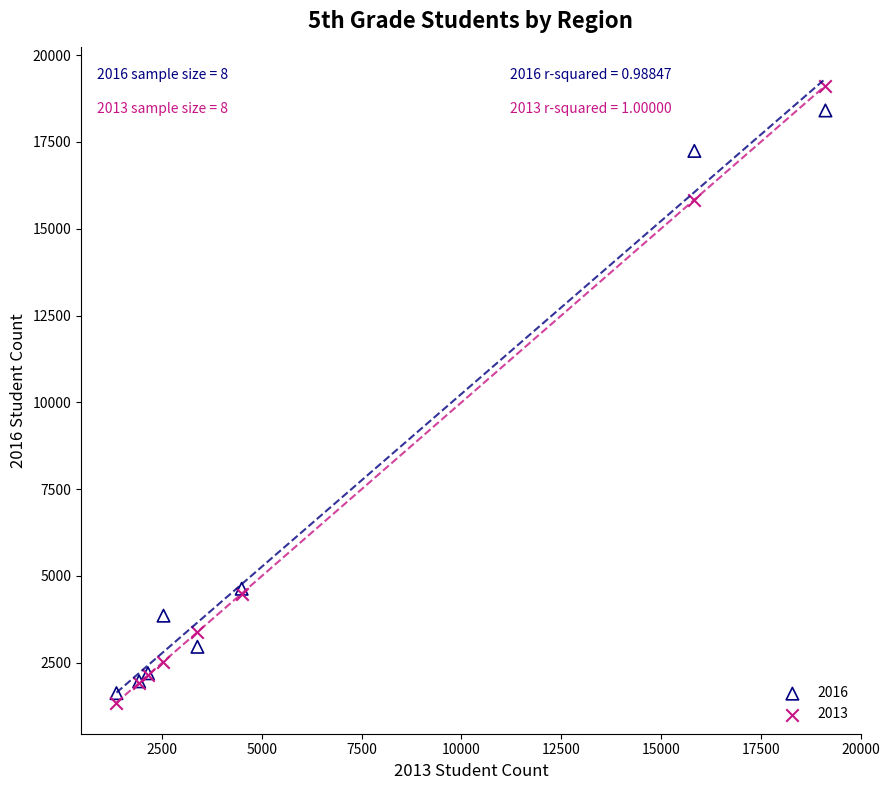

What is the X range (max minus min) for the scatter plot?

17763